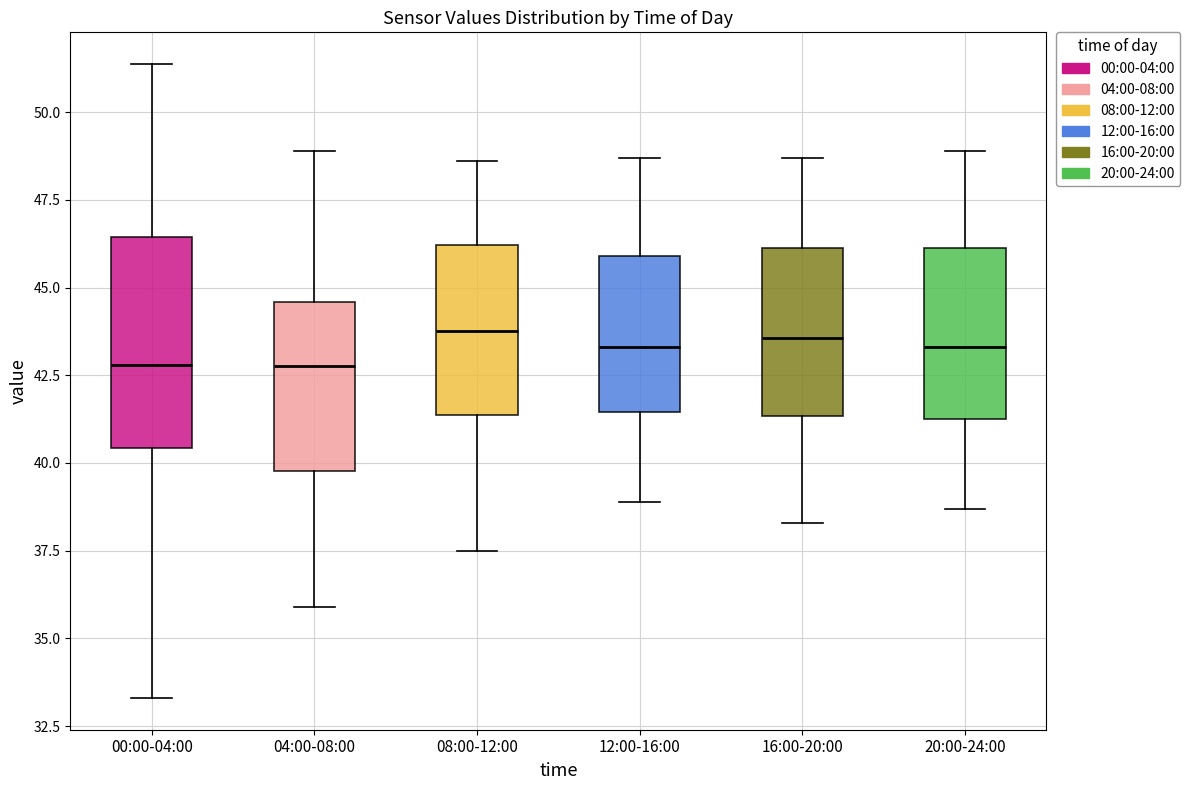

Reading left to right, transcribe this box plot: for each box, give where its median line is, the range the box spans, and where its two whiskers end, as read against the y-axis. The values are not printed on the chart, so give them approximately, as read against the axis.

00:00-04:00: median 43.0, box 40.5 to 46.5, whiskers 33.5 to 51.5
04:00-08:00: median 43.0, box 40.0 to 44.5, whiskers 36.0 to 49.0
08:00-12:00: median 44.0, box 41.5 to 46.0, whiskers 37.5 to 48.5
12:00-16:00: median 43.5, box 41.5 to 46.0, whiskers 39.0 to 48.5
16:00-20:00: median 43.5, box 41.5 to 46.0, whiskers 38.5 to 48.5
20:00-24:00: median 43.5, box 41.5 to 46.0, whiskers 38.5 to 49.0